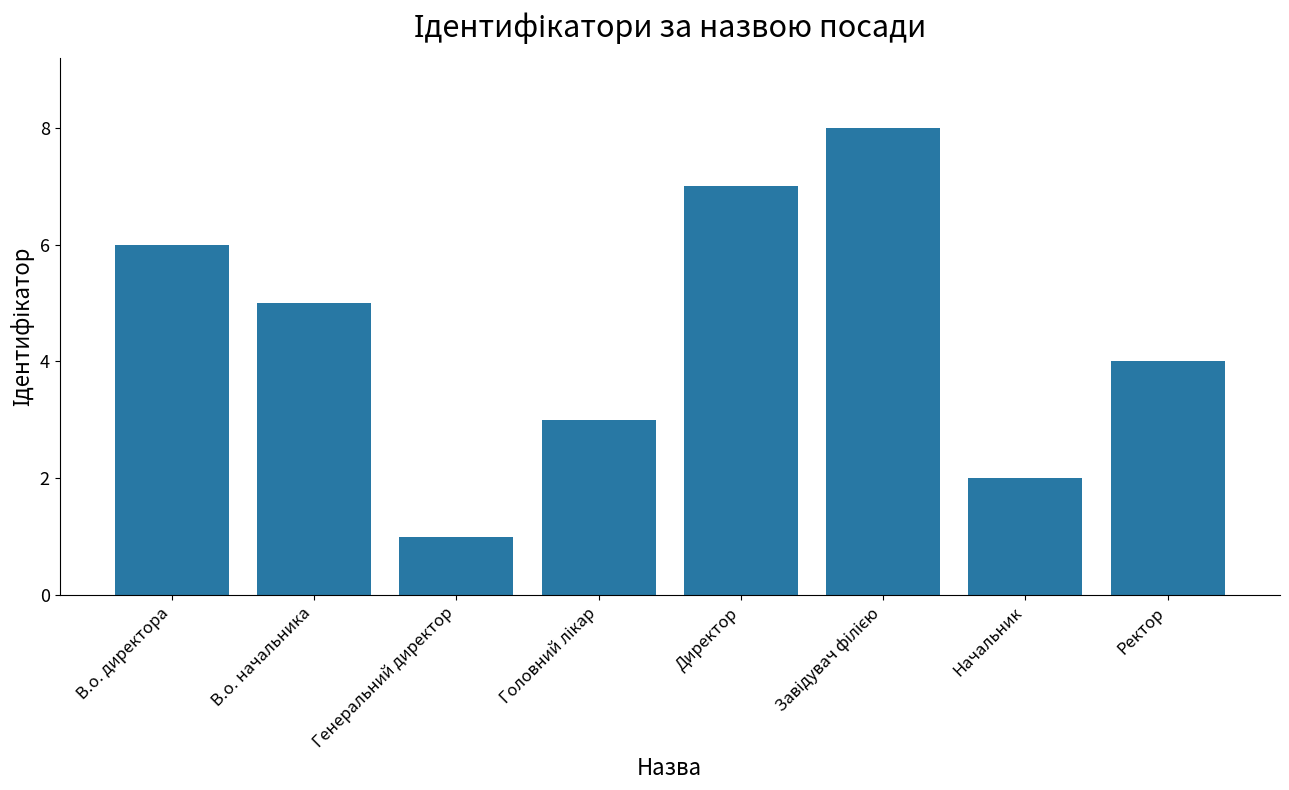

What is the difference between the maximum and minimum values?

7